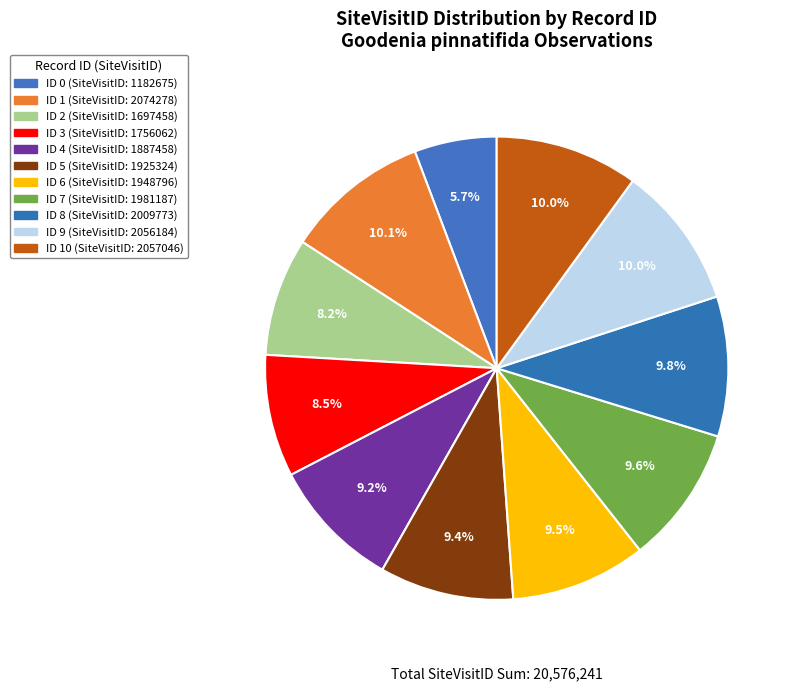

What is the smallest slice in the pie chart?

ID 0